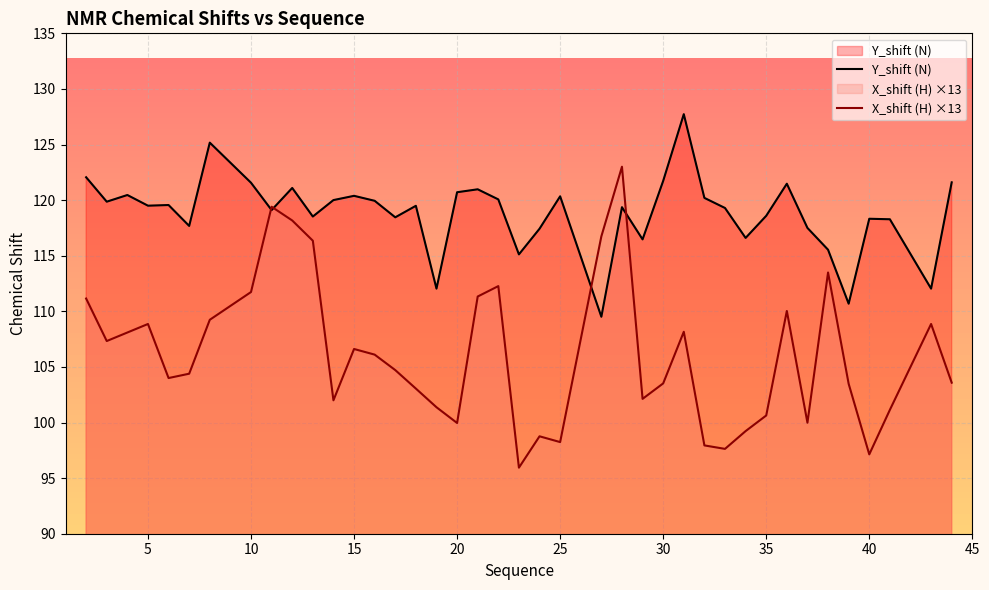

Which series has the largest total across all categories?

Y_shift (N)